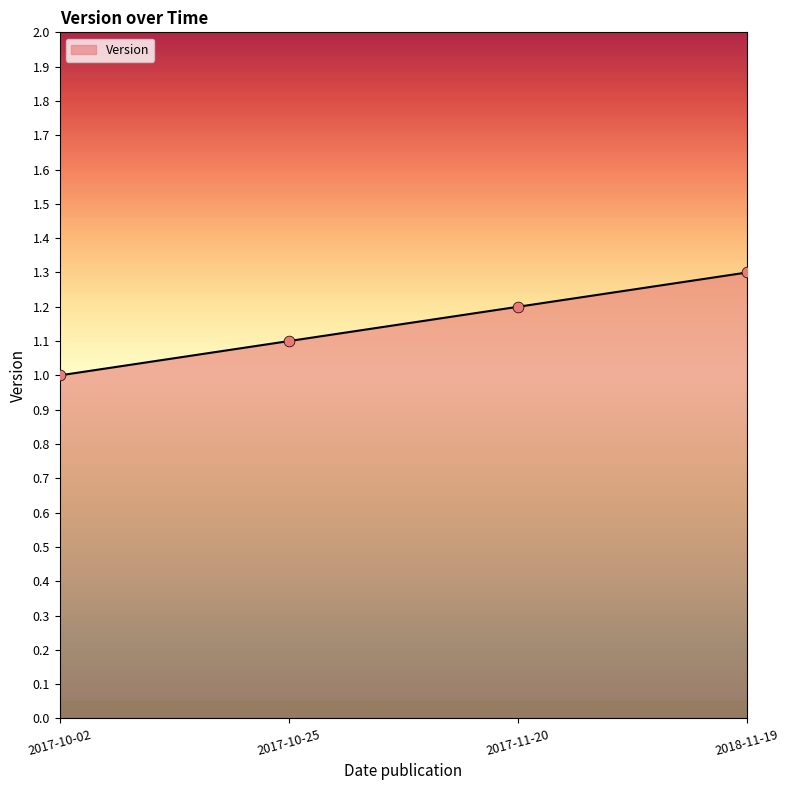

Which has a higher value, 2017-10-25 or 2017-10-02?

2017-10-25